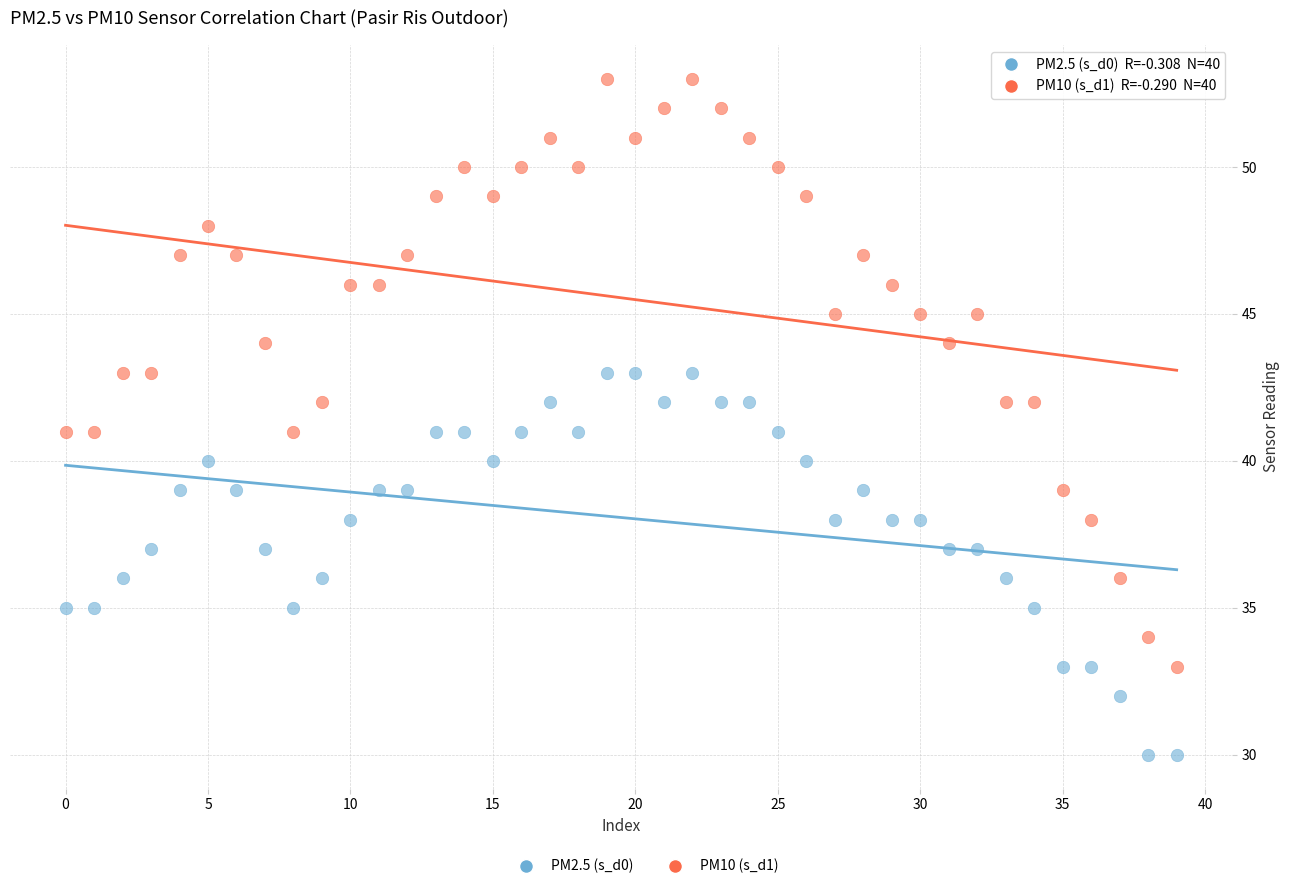

Across all data points, what is the range of Y values (max minus min)?

23